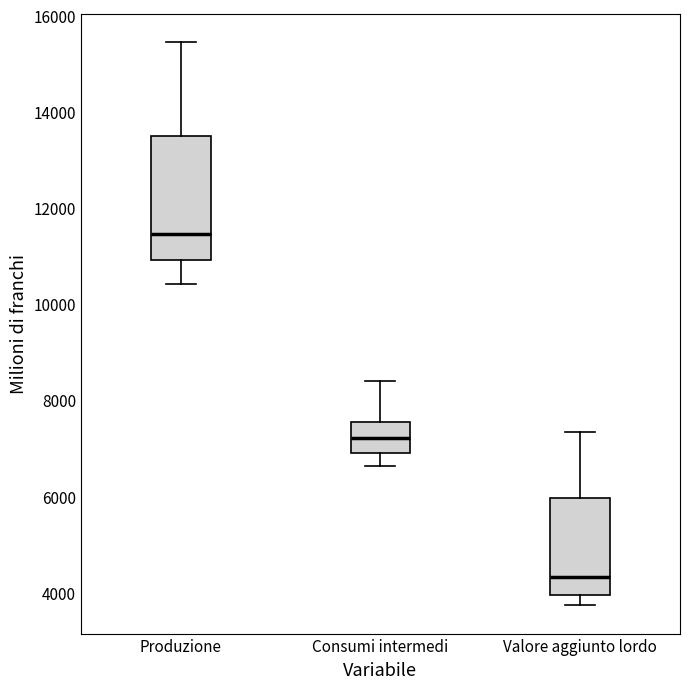

Reading left to right, read every box against the y-axis: the position of its median line, the range the box covers, and the ends of its whiskers. The values are not printed on the chart, so give them approximately, as read against the axis.

Produzione: median 11400, box 11000 to 13600, whiskers 10400 to 15400
Consumi intermedi: median 7200, box 7000 to 7600, whiskers 6600 to 8400
Valore aggiunto lordo: median 4400, box 4000 to 6000, whiskers 3800 to 7400